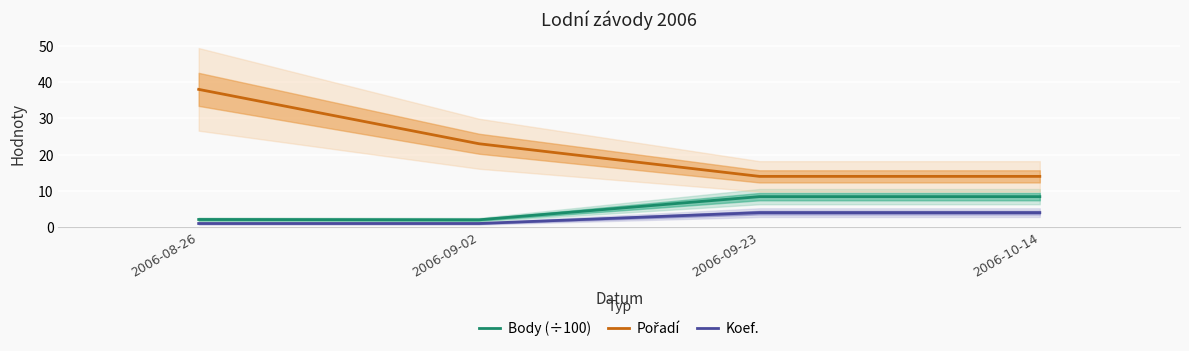

Reading left to right, list all the values displayed in this chart.

Body (÷100): 2.1	2.0	8.4	8.4
Pořadí: 38.0	23.0	14.0	14.0
Koef.: 1.0	1.0	4.0	4.0